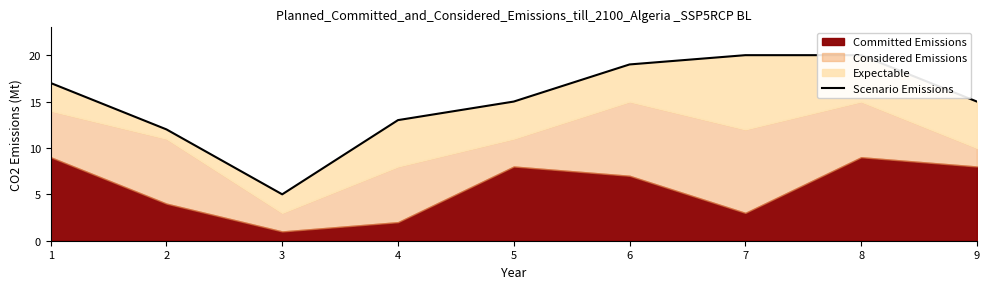

What is the value of the 8th point from the left?

20